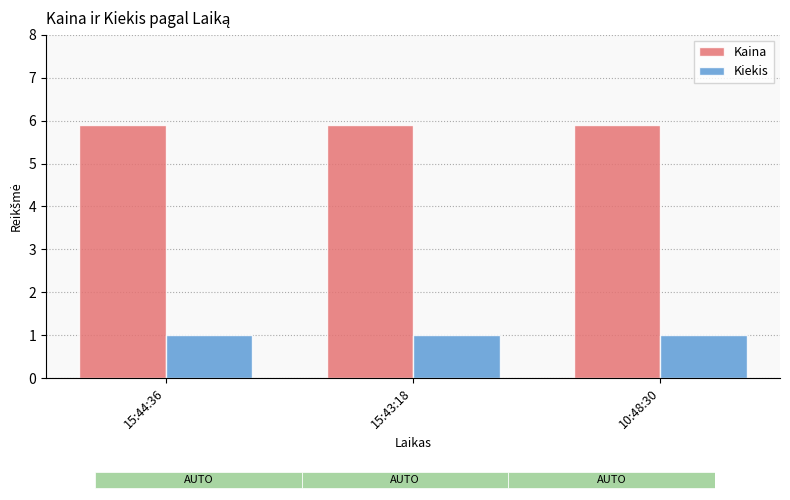

True or false: Kiekis has a value of 1.5 at 15:44:36.

False